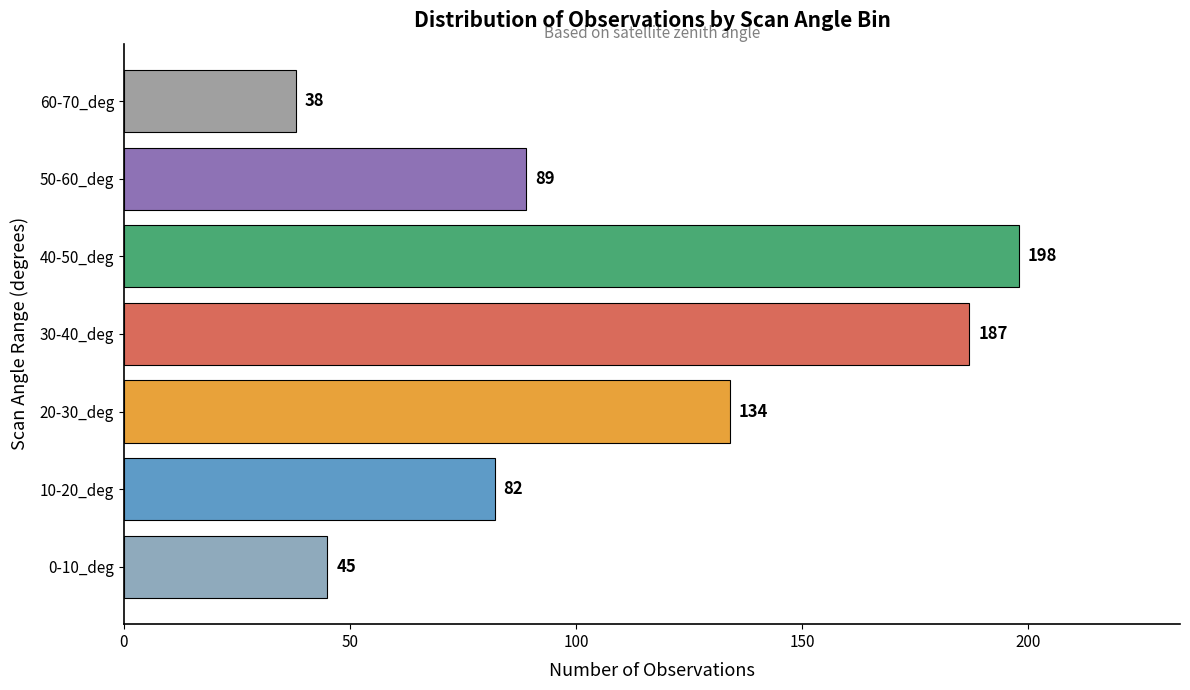

What is the sum of all values?

773